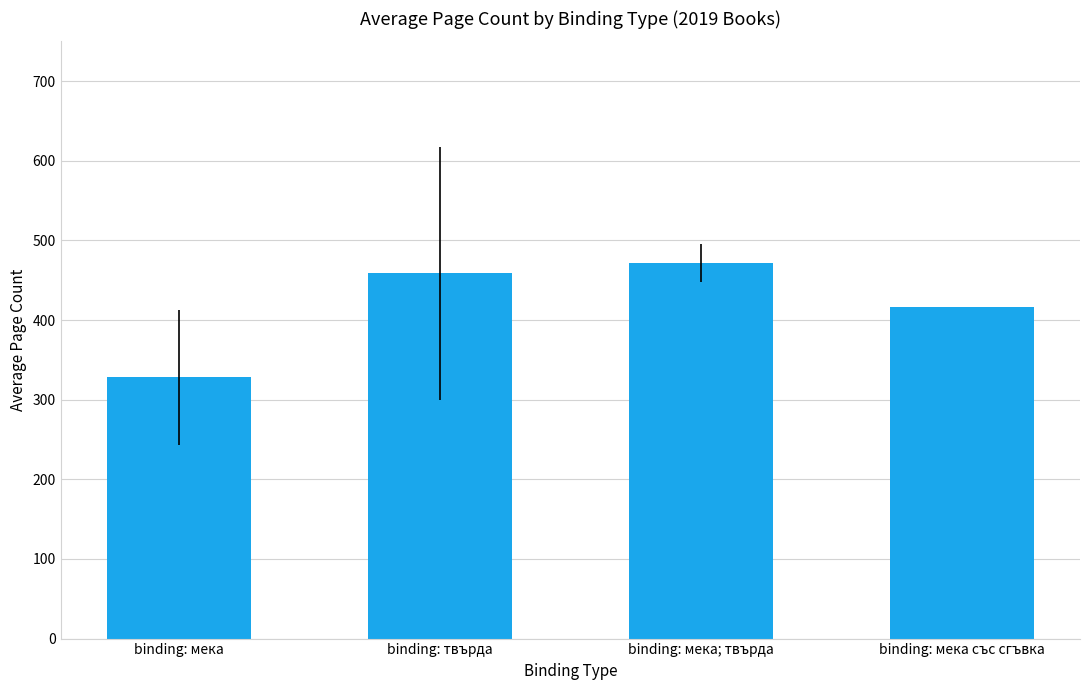

Which category has the highest value across all series?

binding: мека; твърда